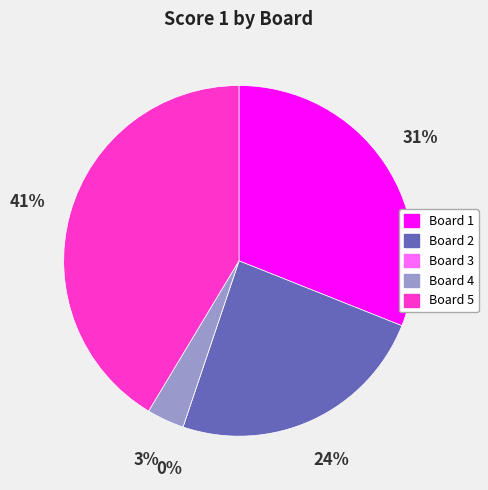

To the nearest percent, what is the difference between the largest and smallest slice percentages?

41%